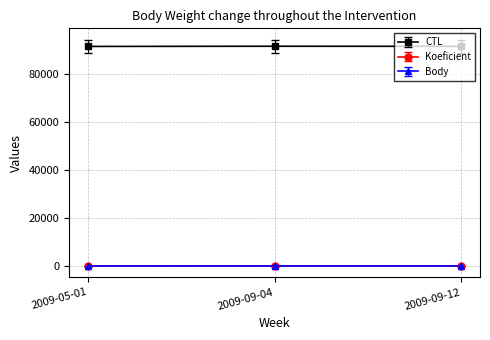

Rank the series by their maximum value, from highest to lowest.

CTL, Koeficient, Body